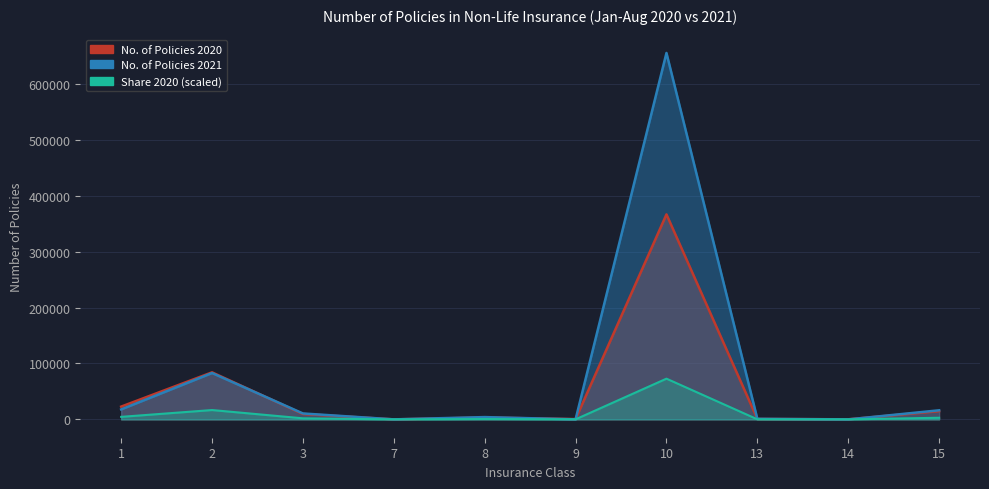

What is the difference between the No. of Policies 2020 values at 7 and 8?

3307